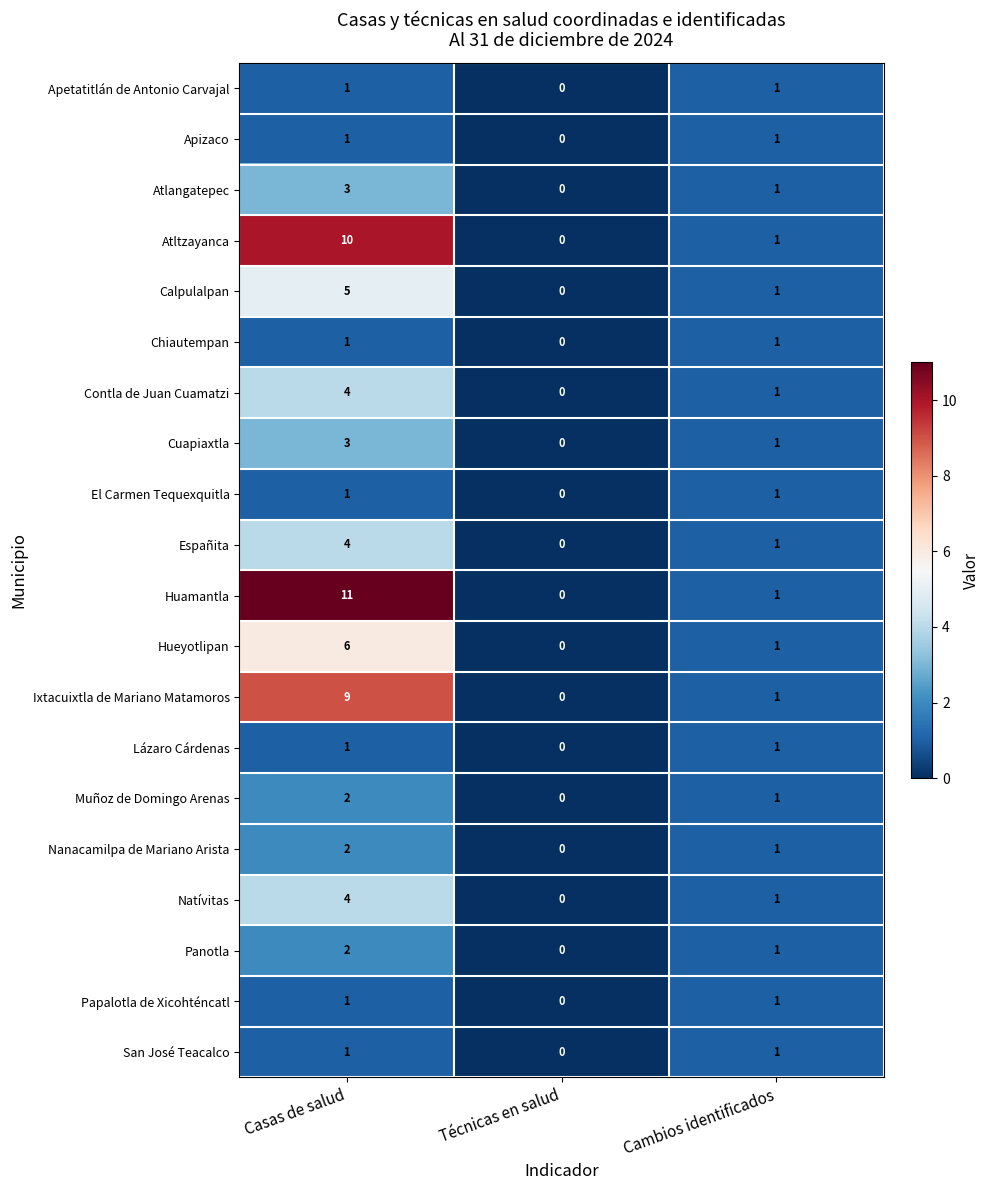

Rank the categories by Calpulalpan value from highest to lowest.

Casas de salud, Cambios identificados, Técnicas en salud